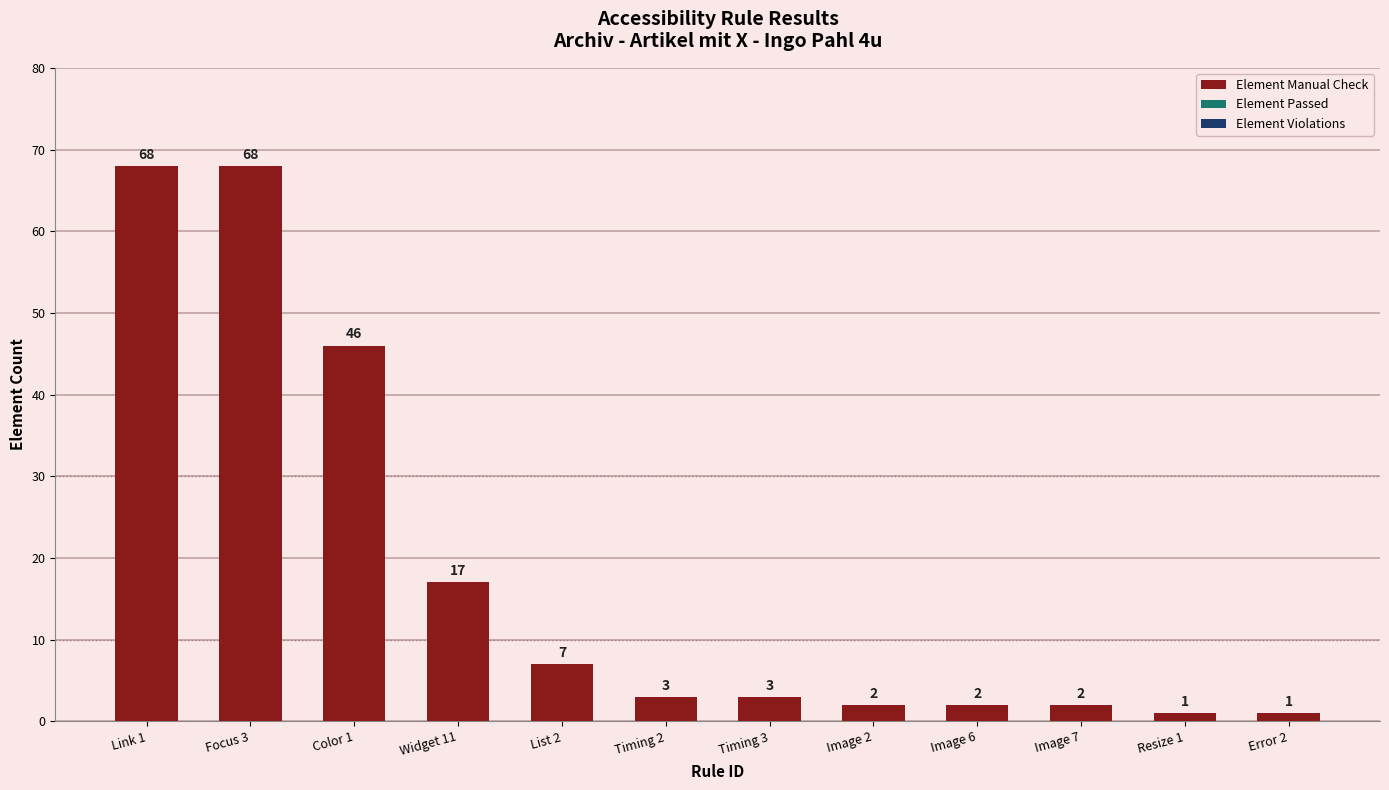

Reading right to left, list all the values displayed in this chart.

Error 2=1	Resize 1=1	Image 7=2	Image 6=2	Image 2=2	Timing 3=3	Timing 2=3	List 2=7	Widget 11=17	Color 1=46	Focus 3=68	Link 1=68